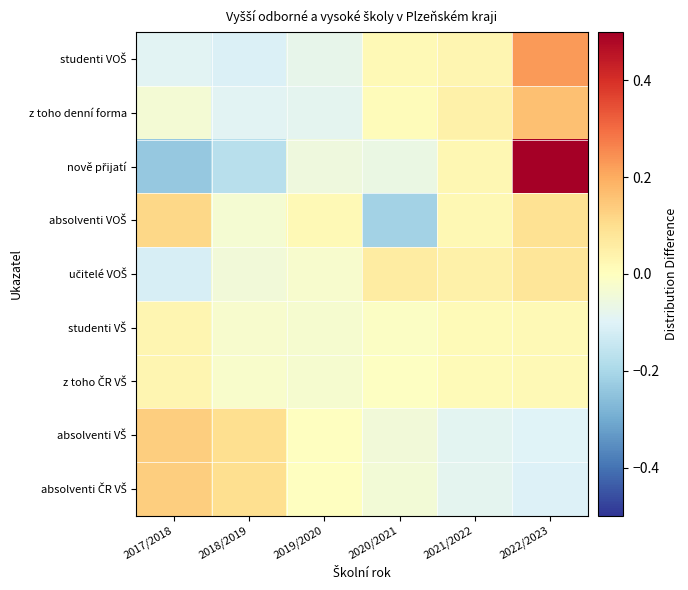

Between 2017/2018 and 2019/2020, which is larger?

2019/2020